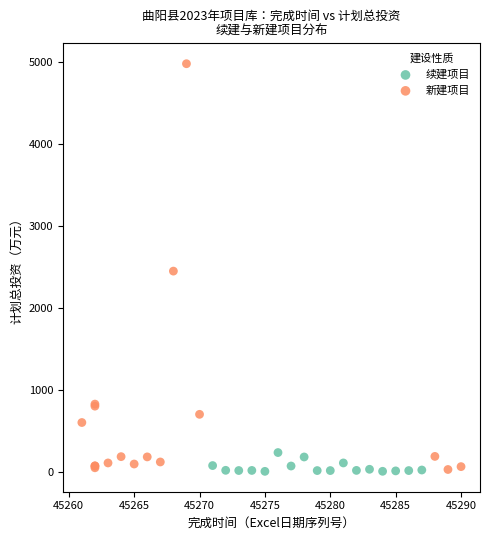

Which series reaches the maximum Y coordinate?

新建项目